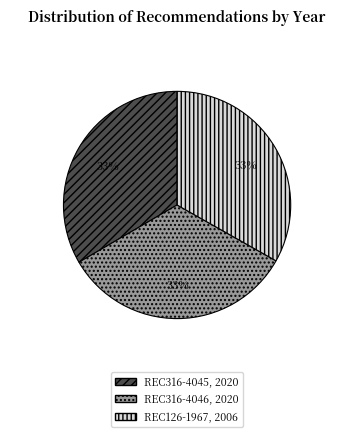

To the nearest percent, what portion does REC126-1967 represent?

33%